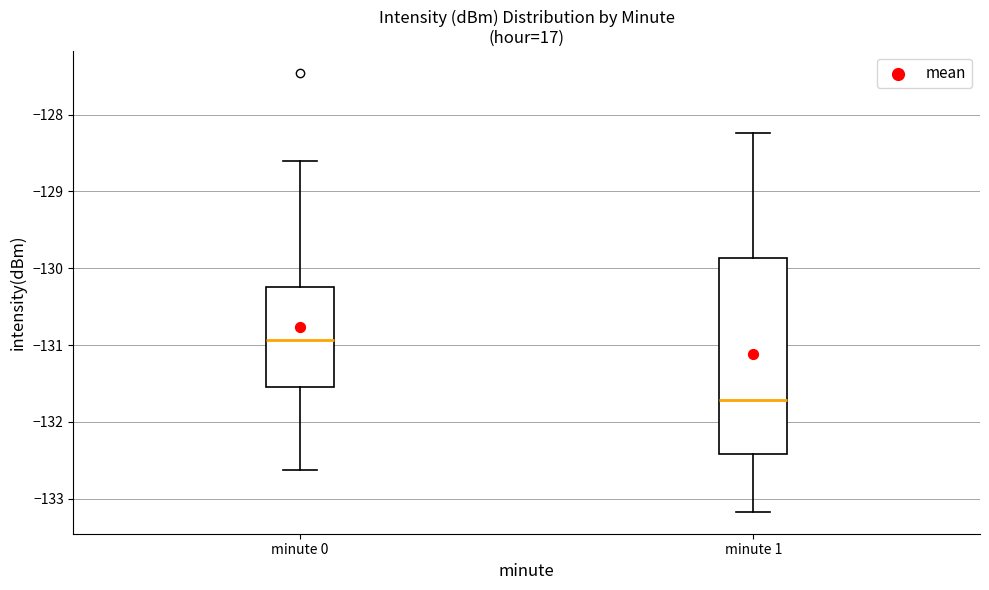

Reading left to right, transcribe this box plot: for each box, give where its median line is, the range the box spans, and where its two whiskers end, as read against the y-axis. The values are not printed on the chart, so give them approximately, as read against the axis.

minute 0: median -130.9, box -131.5 to -130.2, whiskers -132.6 to -128.6
minute 1: median -131.7, box -132.4 to -129.9, whiskers -133.2 to -128.2